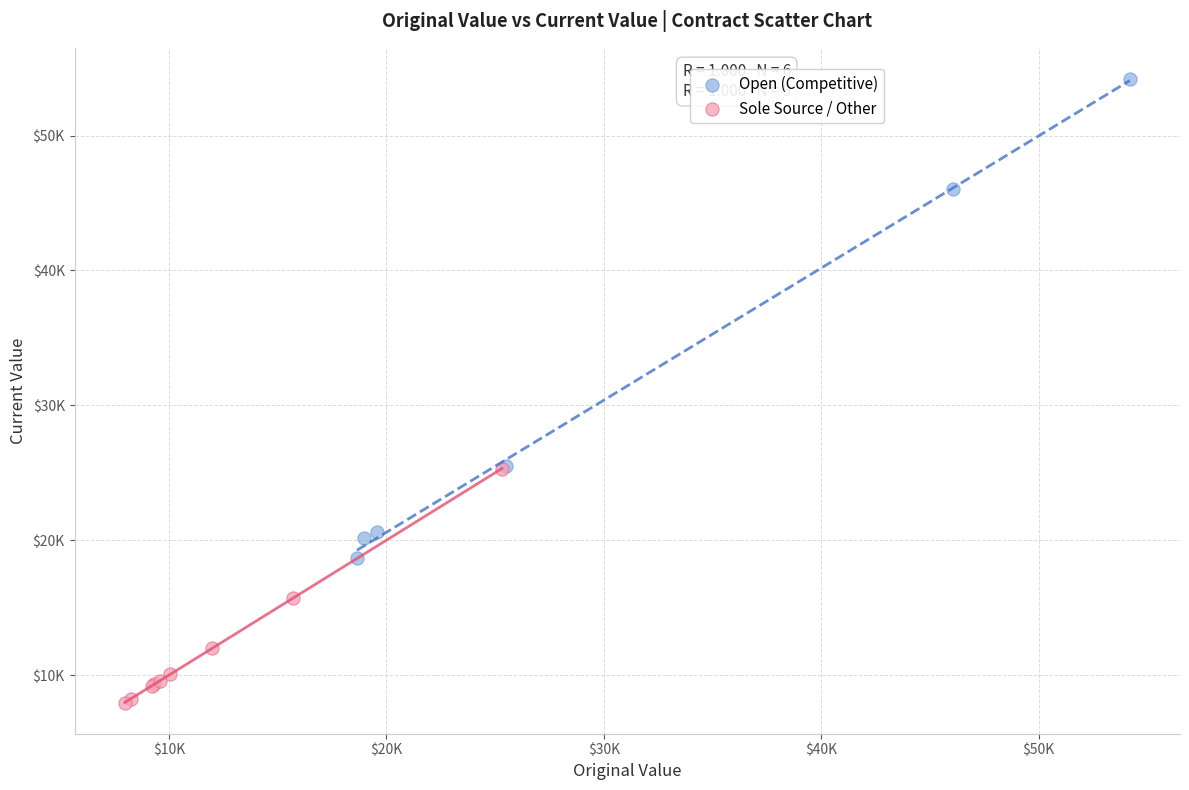

Which series has the widest spread of Y values?

Open (Competitive)